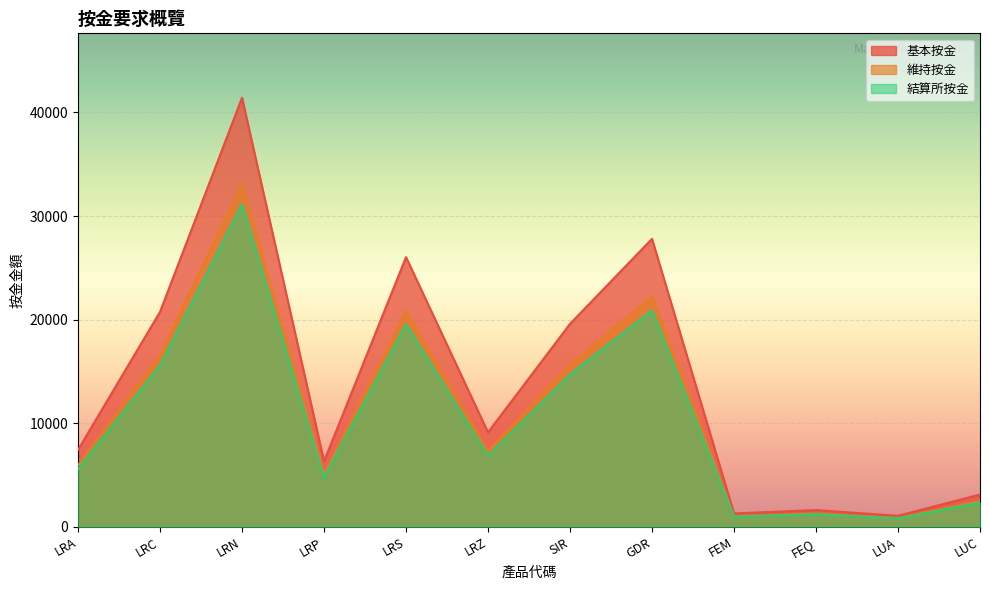

True or false: 基本按金 has a value of 8645 at LRN.

False